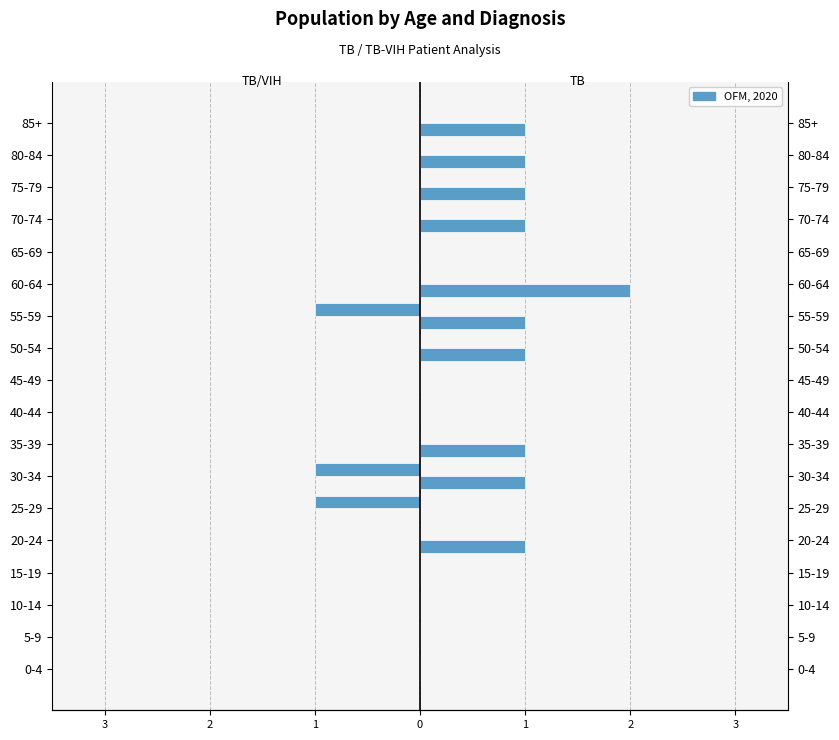

Are the bars grouped side by side (vs. stacked)?

Yes